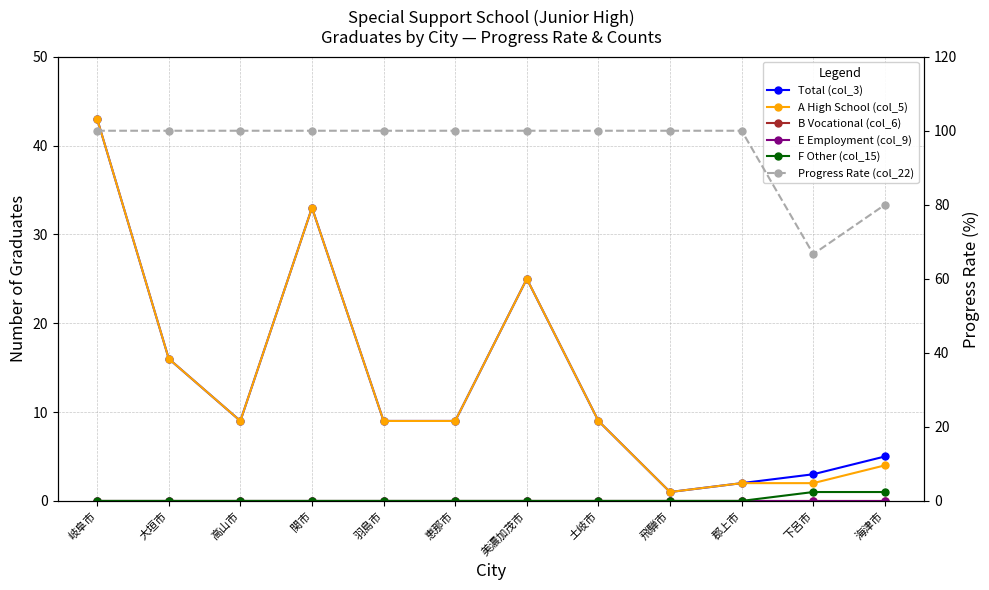

How many interior local valleys does the Total (col_3) series have?

2